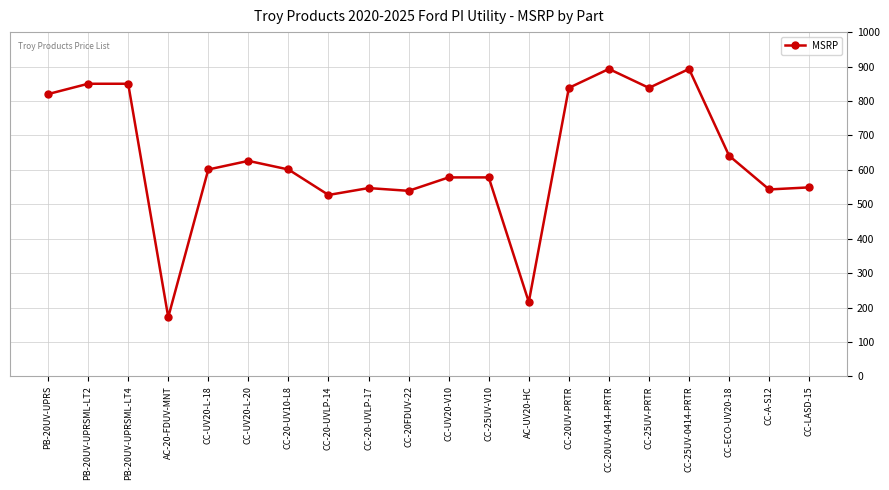

What is the difference between the second highest and minimum values?

721